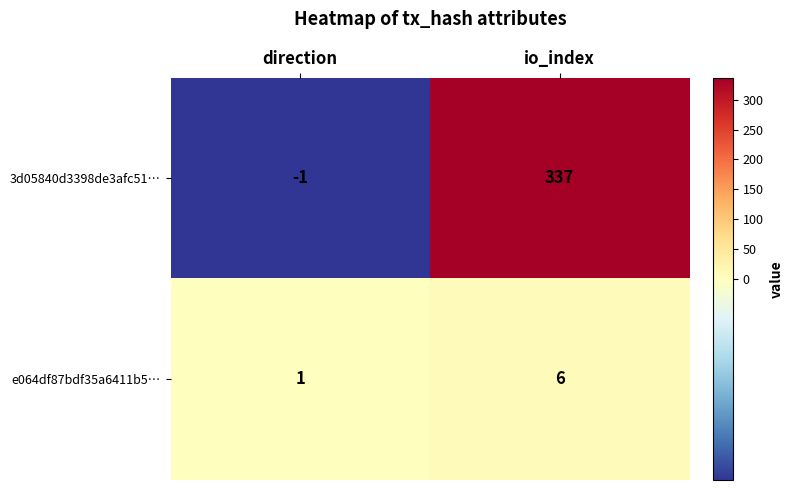

Is it true that 3d05840d3398de3afc51… equals 535 at io_index?

False